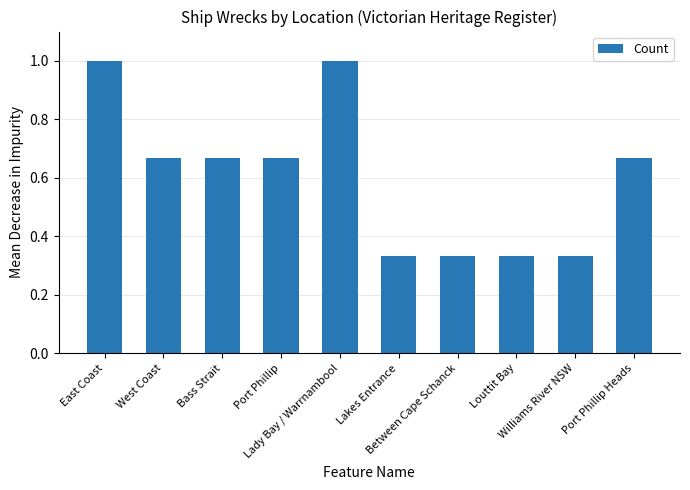

What is the greatest value displayed?

1.0